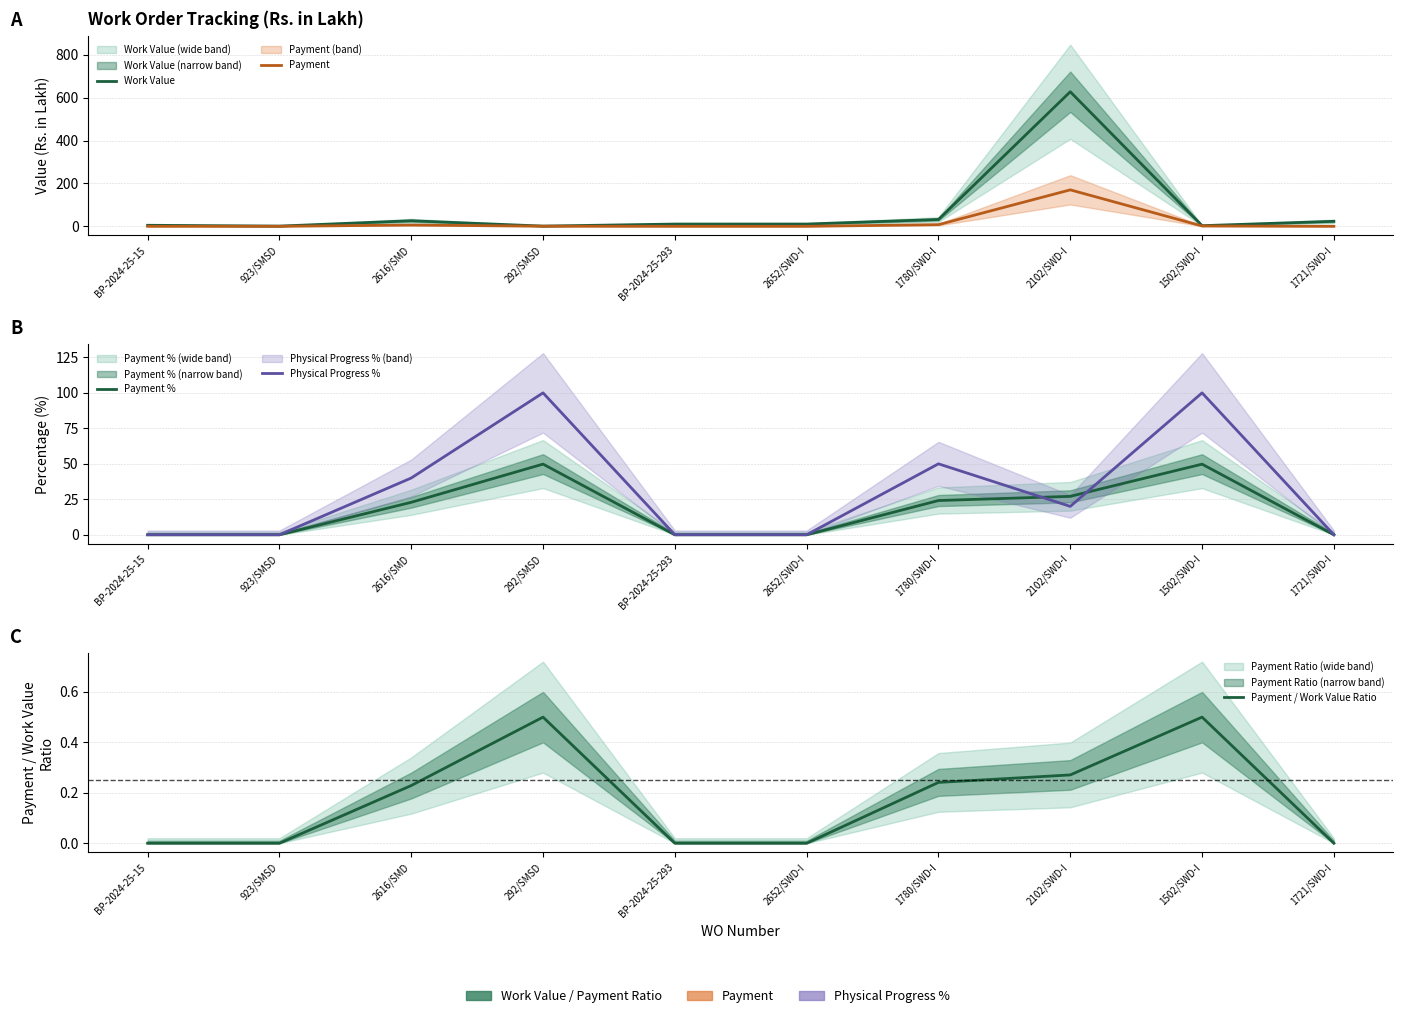

What are all the series names shown in the legend?

Work Value, Payment, Payment %, Physical Progress %, Payment / Work Value Ratio